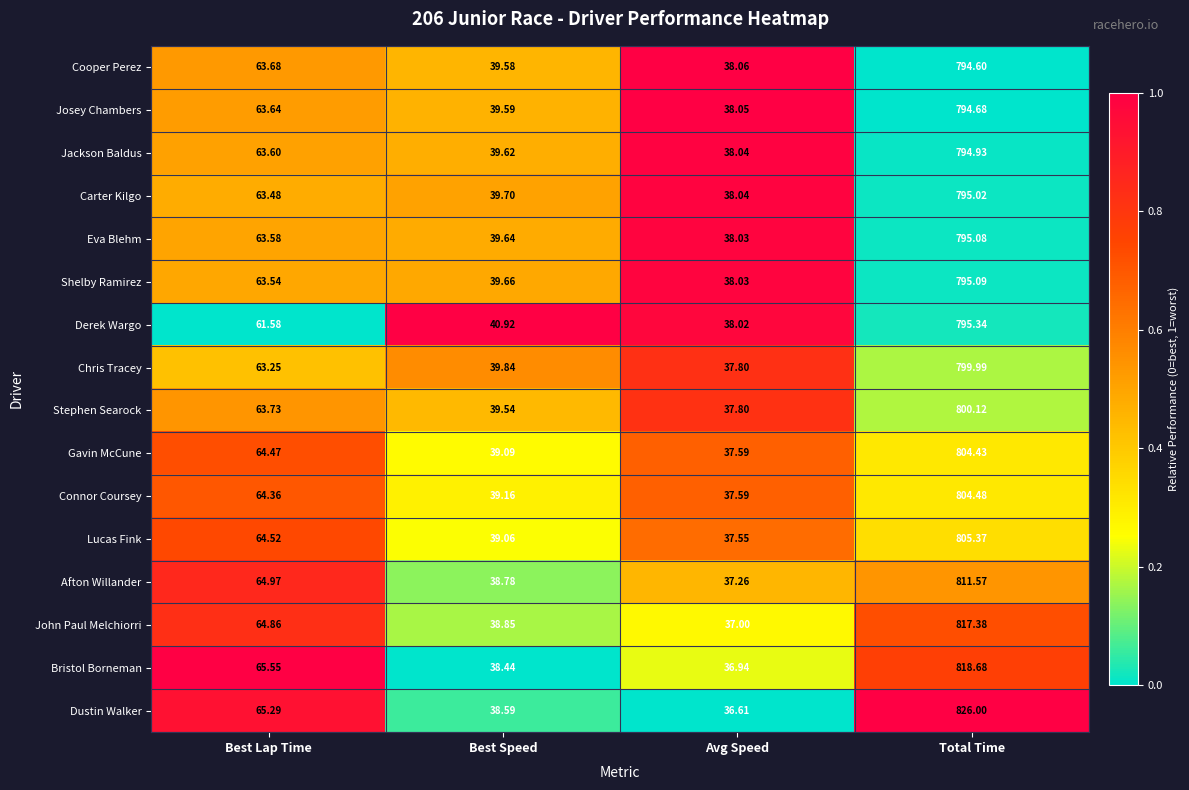

Rank the categories by Bristol Borneman value from lowest to highest.

Avg Speed, Best Speed, Best Lap Time, Total Time